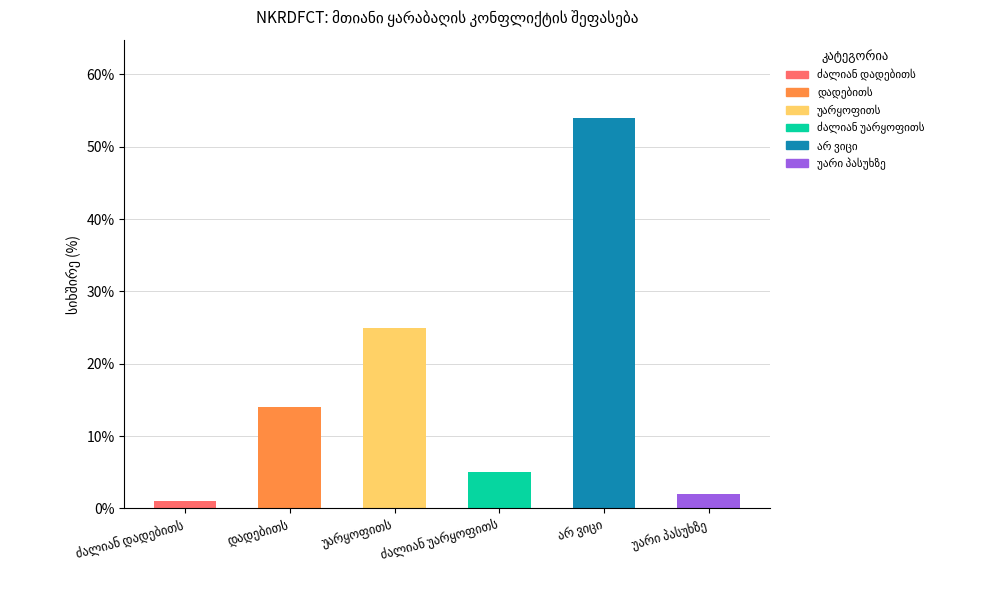

What is the value of the 6th bar from the left?

2